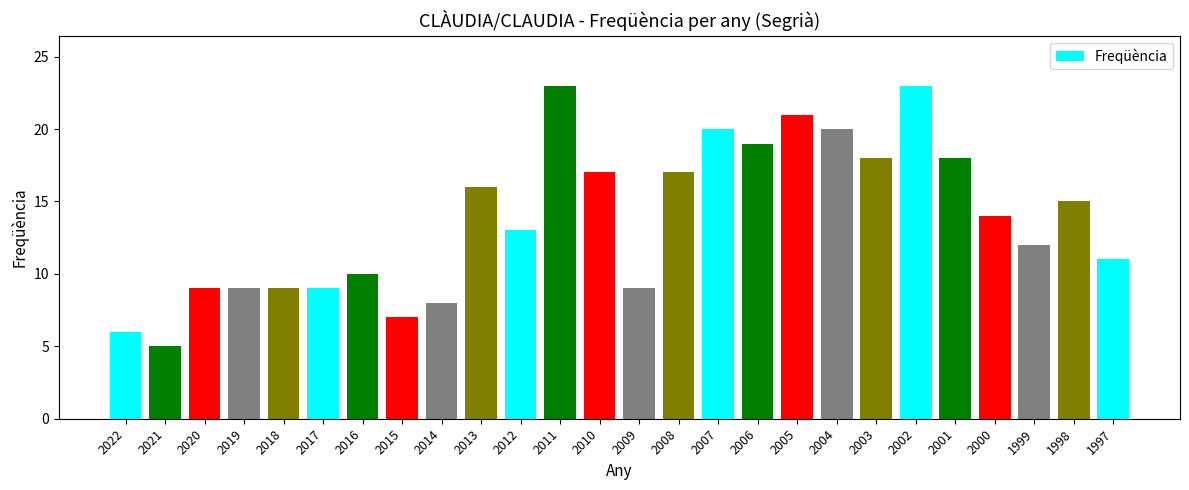

How many series are shown in this chart?

1